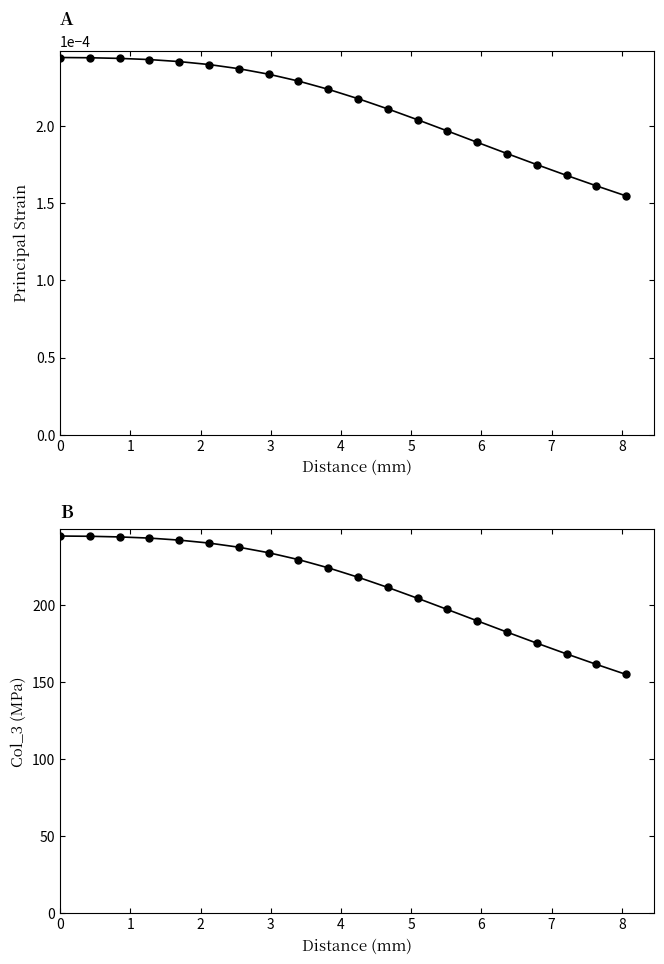

True or false: Col_3 (MPa) and Principal Strain intersect in this chart.

False